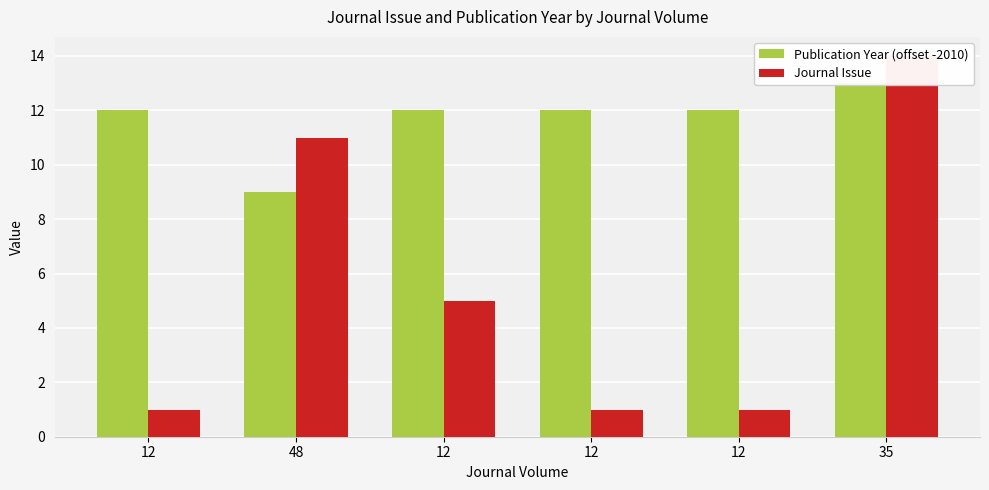

Which has a higher value, 12 or 48?

12